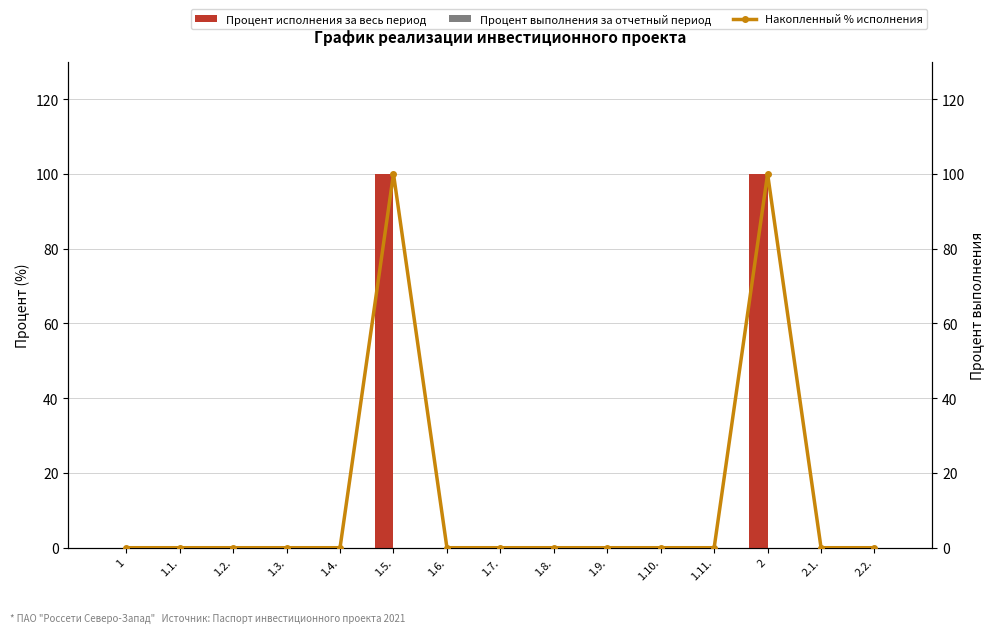

What are all the series names shown in the legend?

Процент исполнения за весь период, Процент выполнения за отчетный период, Накопленный % исполнения